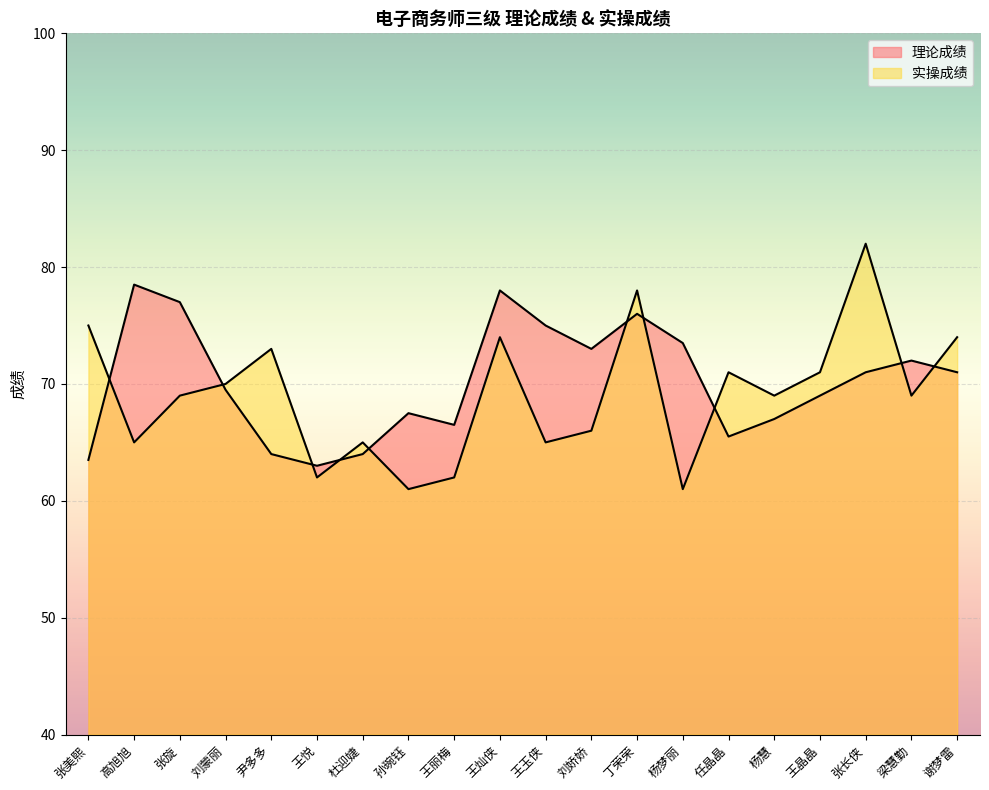

List the series in order of their overall mean, lowest first.

实操成绩, 理论成绩